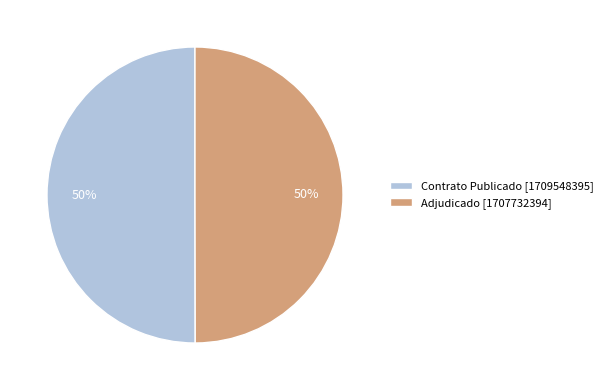

Is the sum of Adjudicado [1707732394] and Contrato Publicado [1709548395] greater than half?

Yes